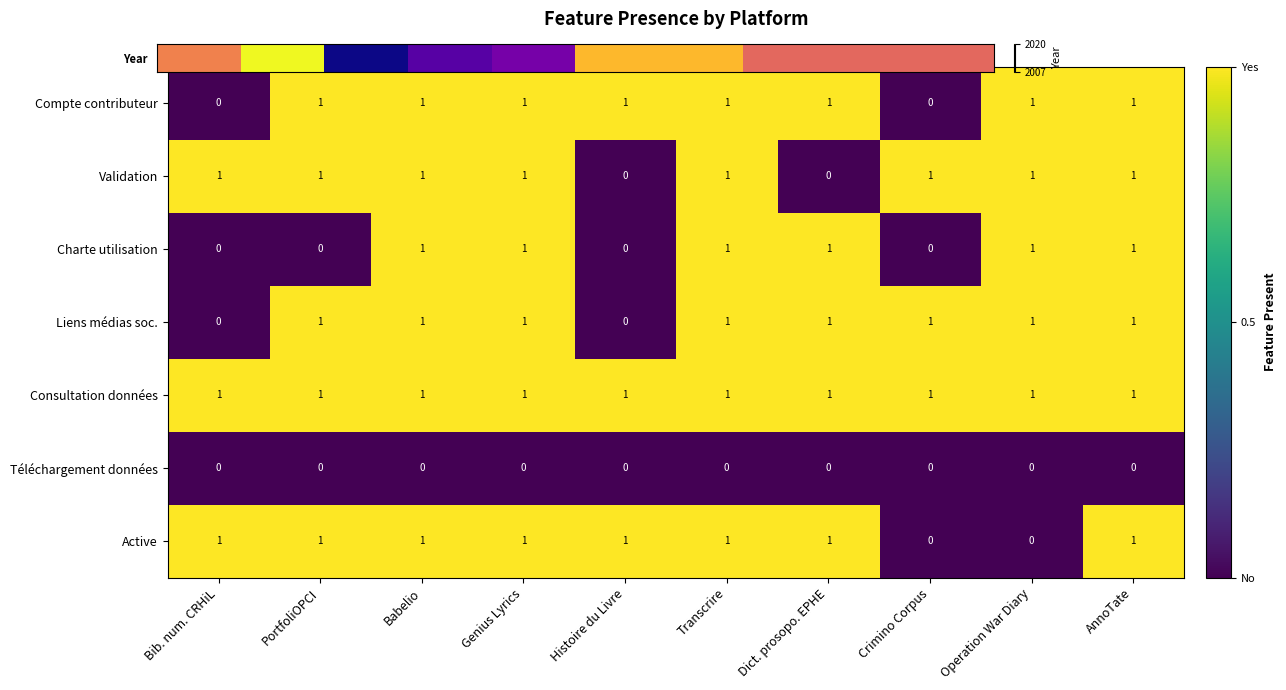

True or false: Compte contributeur has a value of 1 at Babelio.

True